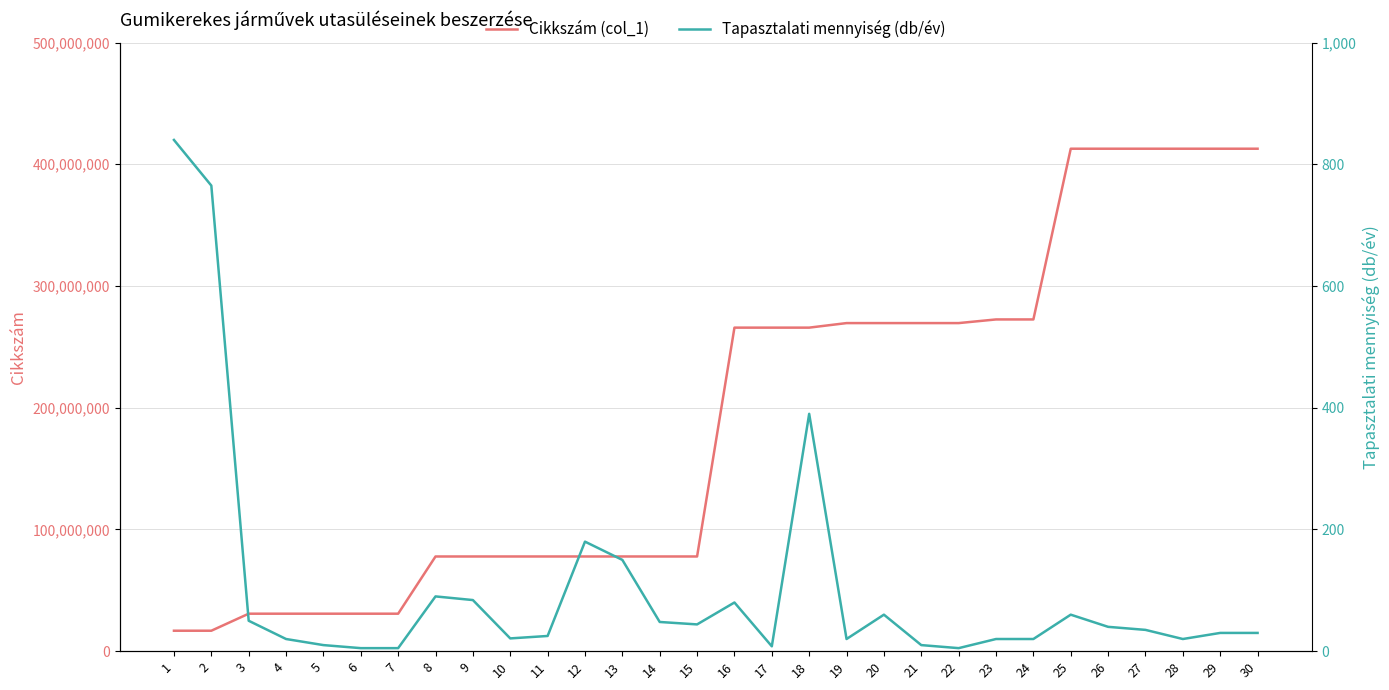

Where is Cikkszám (col_1) nearest to the value 214804914?

16